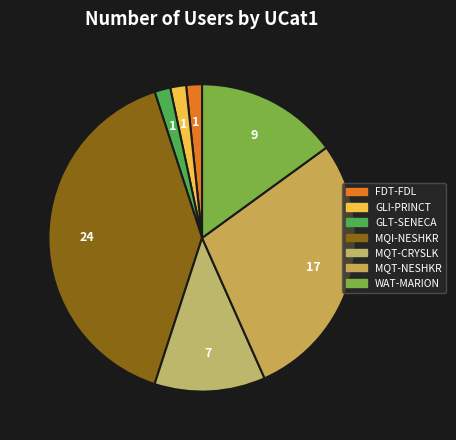

How many slices are in this pie chart?

7